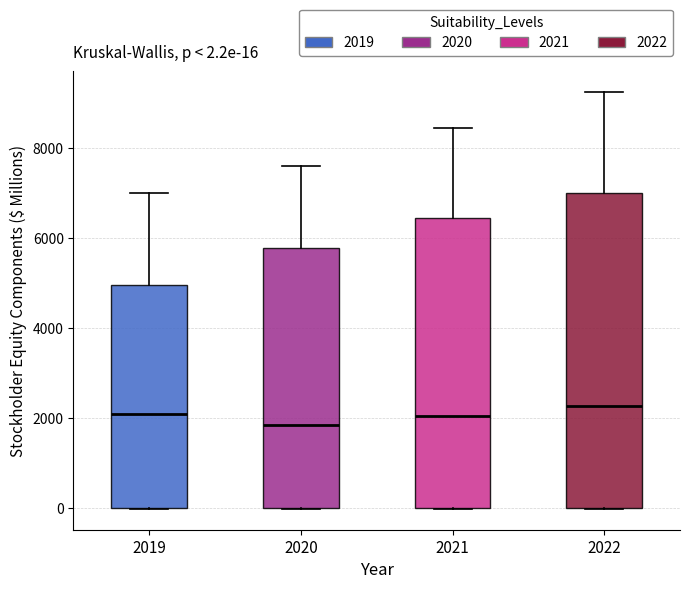

Comparing the boxes themselves (not the whiskers), which one is the tallest?

2022